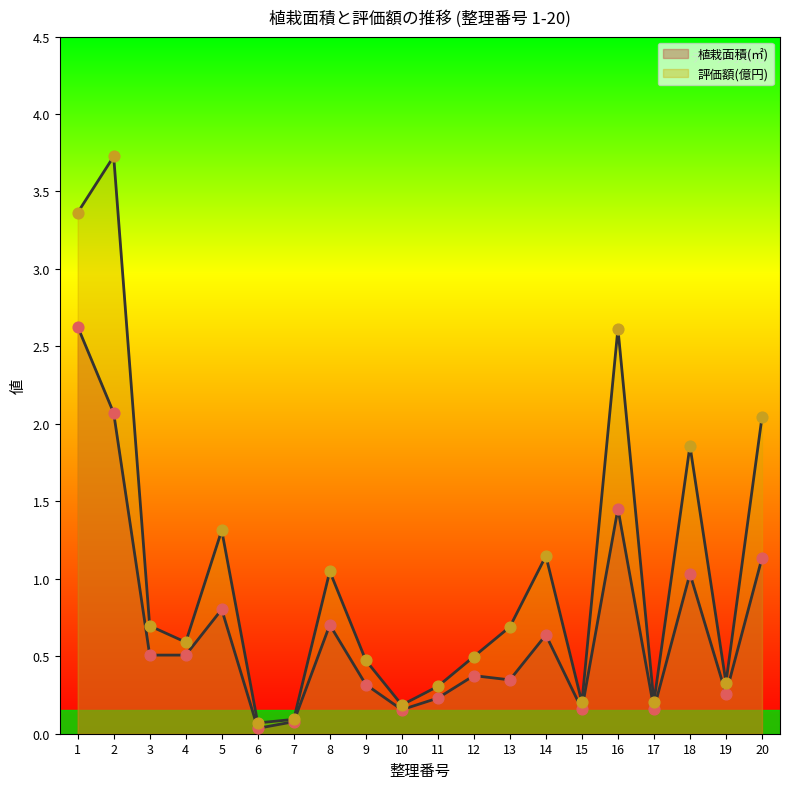

Which series reaches the minimum Y coordinate?

植栽面積(㎡)